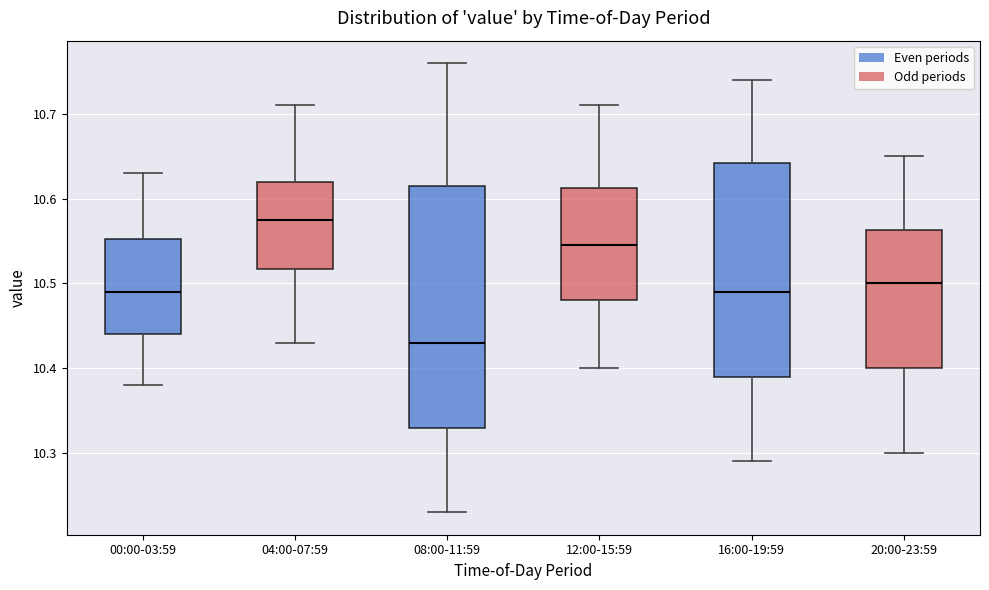

Which box is the tallest, from its lower edge to its upper edge?

08:00-11:59